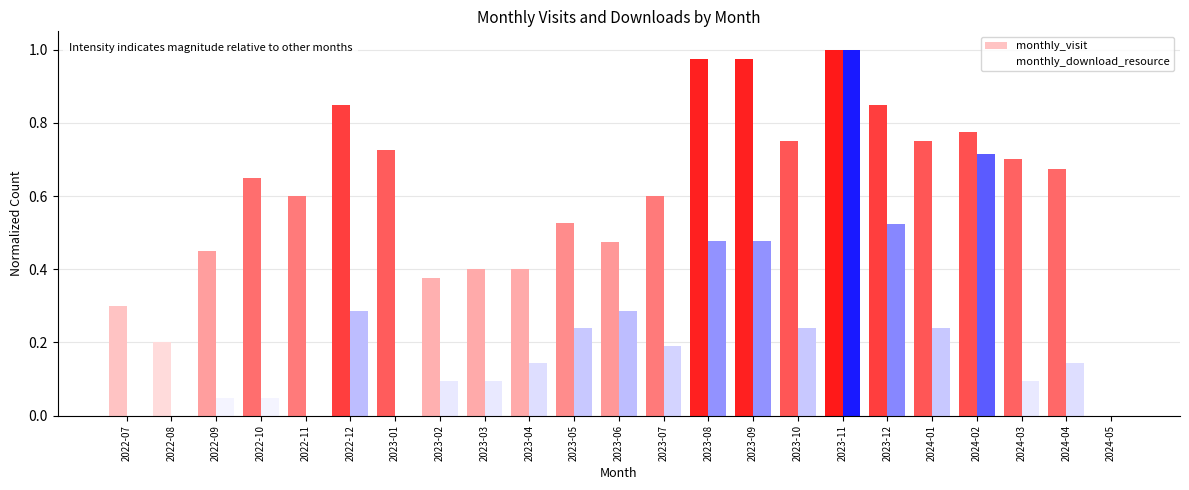

How many data points does each series have?

23